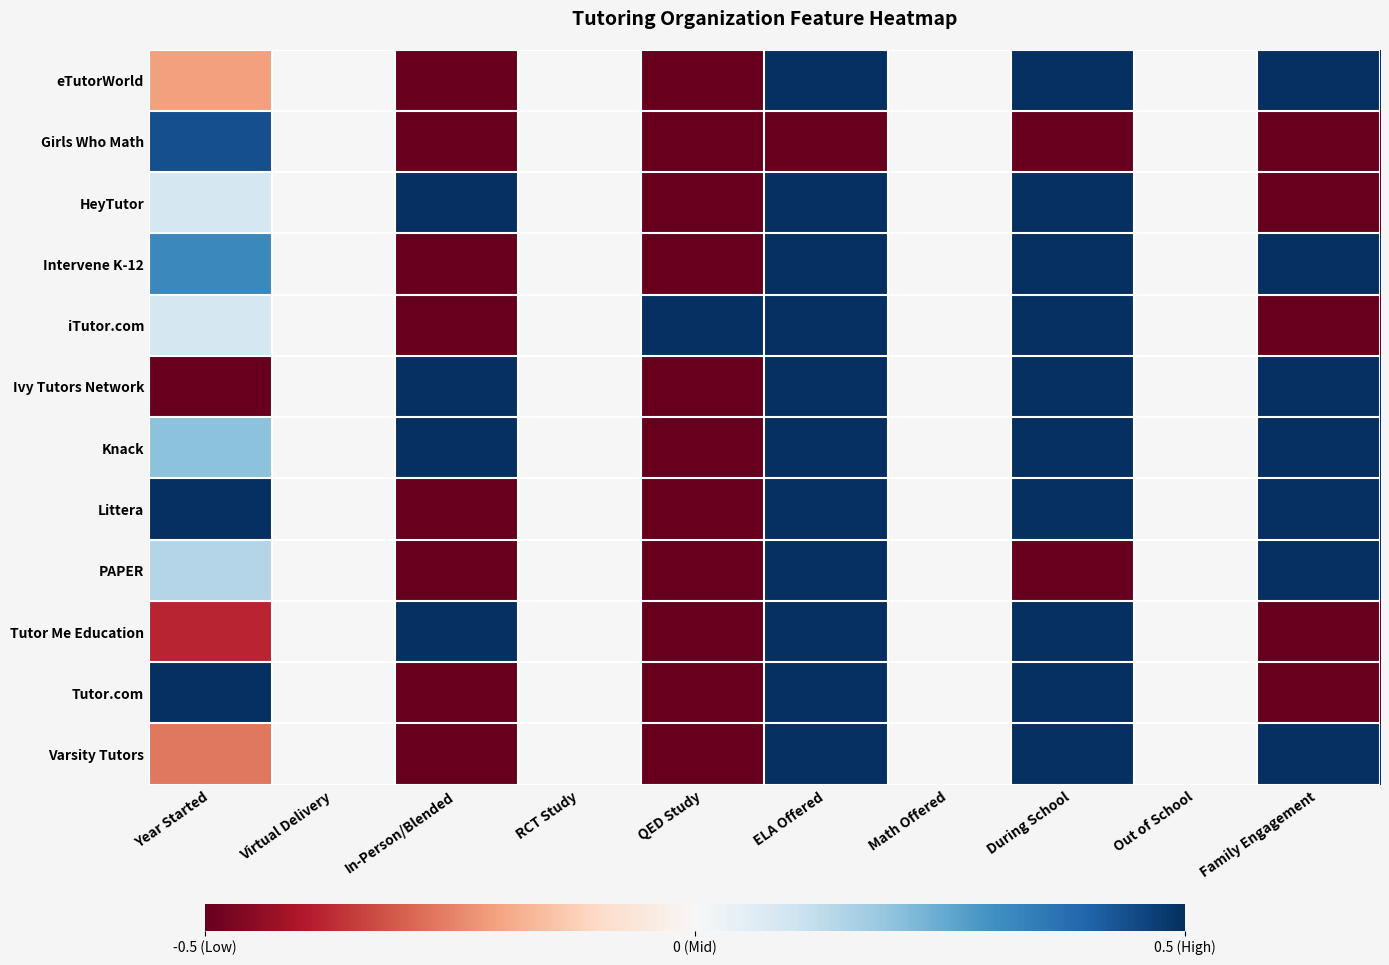

Rank the series by their maximum value, from highest to lowest.

eTutorWorld, HeyTutor, Intervene K-12, iTutor.com, Ivy Tutors Network, Knack, Littera, PAPER, Tutor Me Education, Tutor.com, Varsity Tutors, Girls Who Math